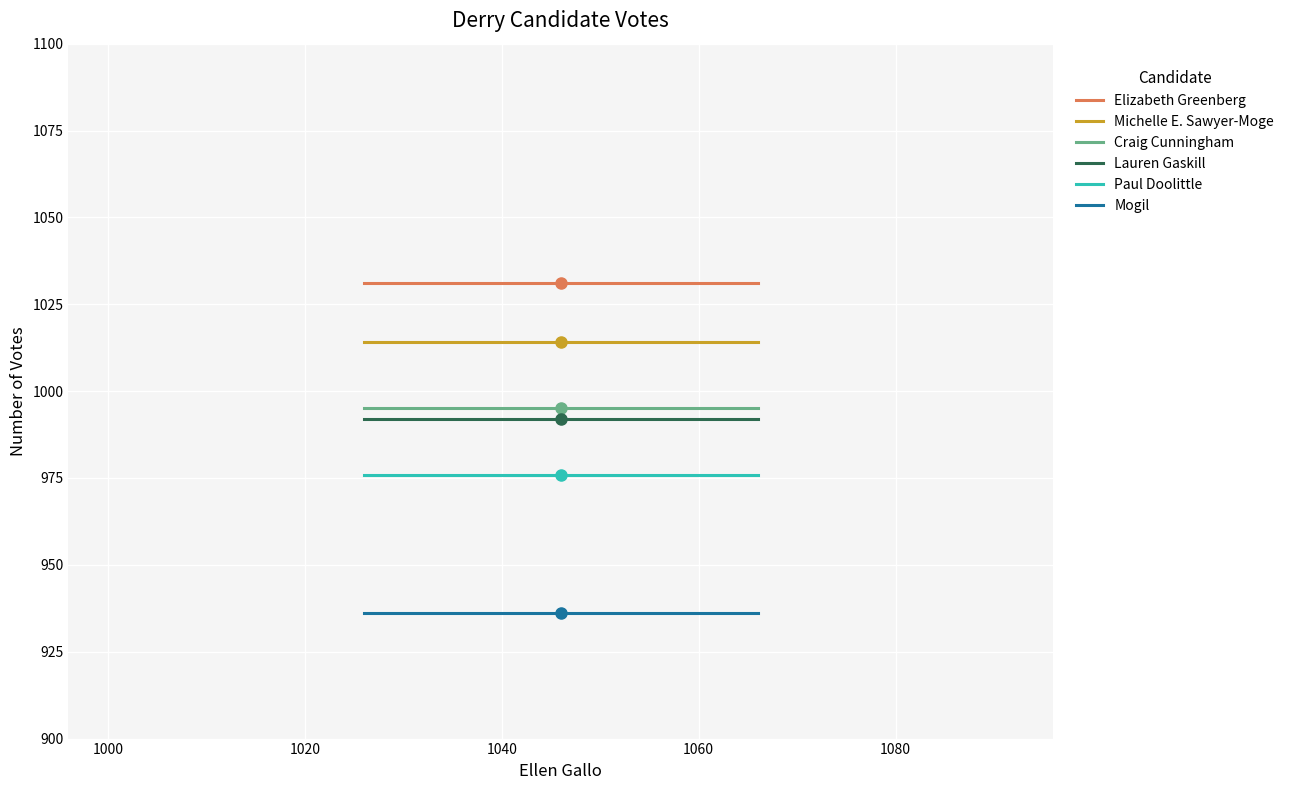

What is the highest value of the Craig Cunningham series?

995